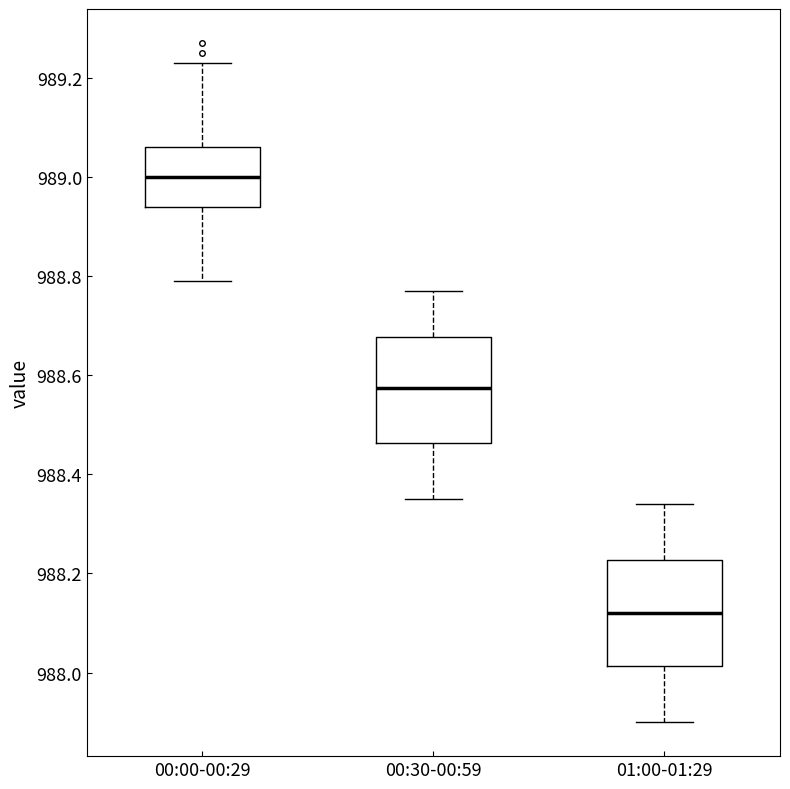

Which box has the lowest median line?

01:00-01:29